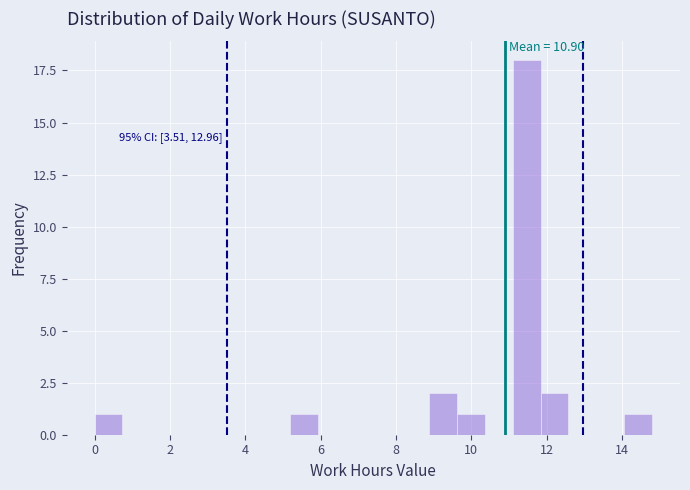

Around what value on the x-axis is the tallest bar? Give the approximate position of its centre, as read against the axis.

11.4